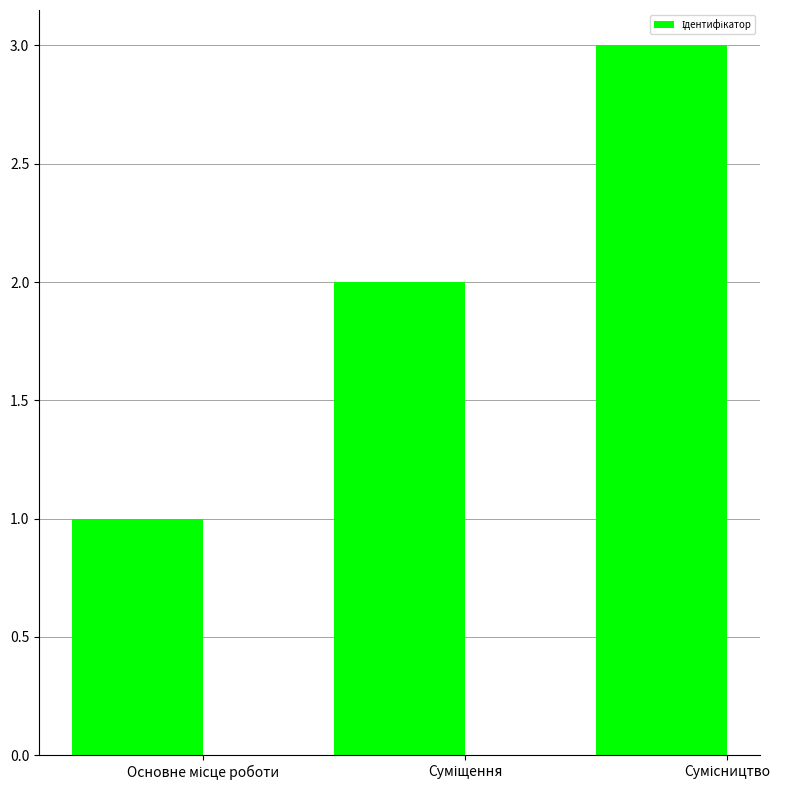

How many distinct data groups are displayed?

1